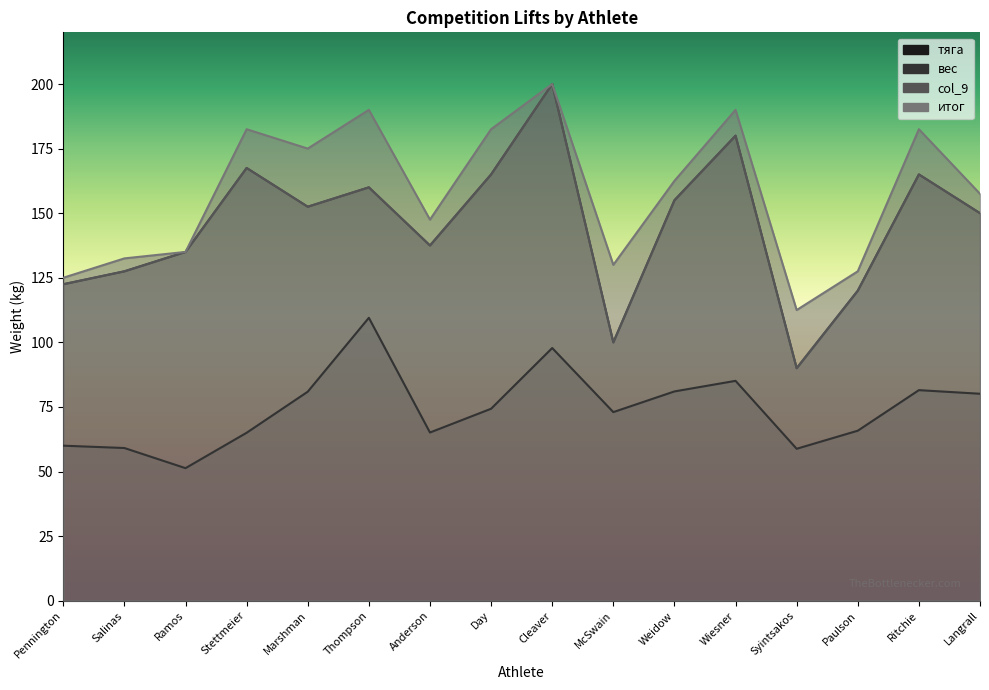

At Pennington, list the series in order from smallest to largest.

вес, тяга, col_9, итог